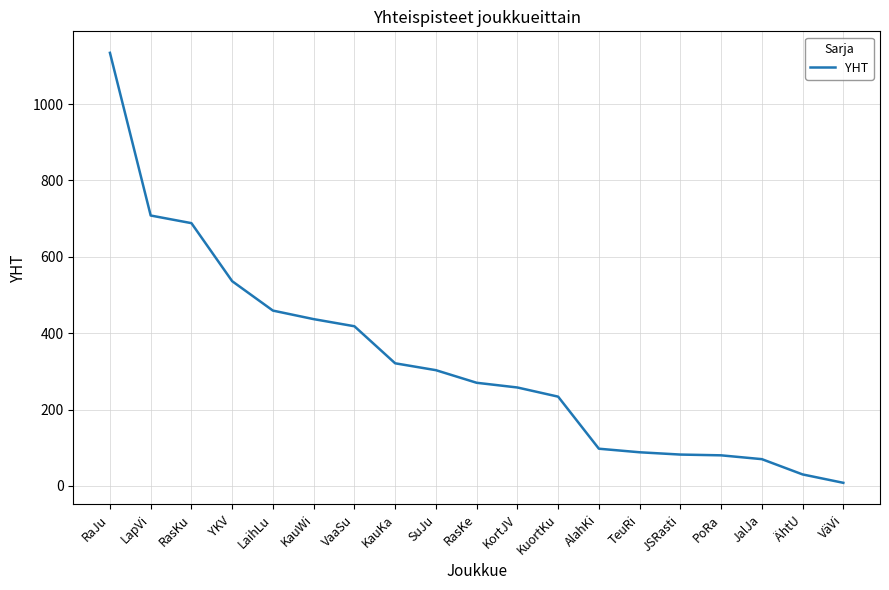

Is it true that the value at LaihLu is 137.7?

False